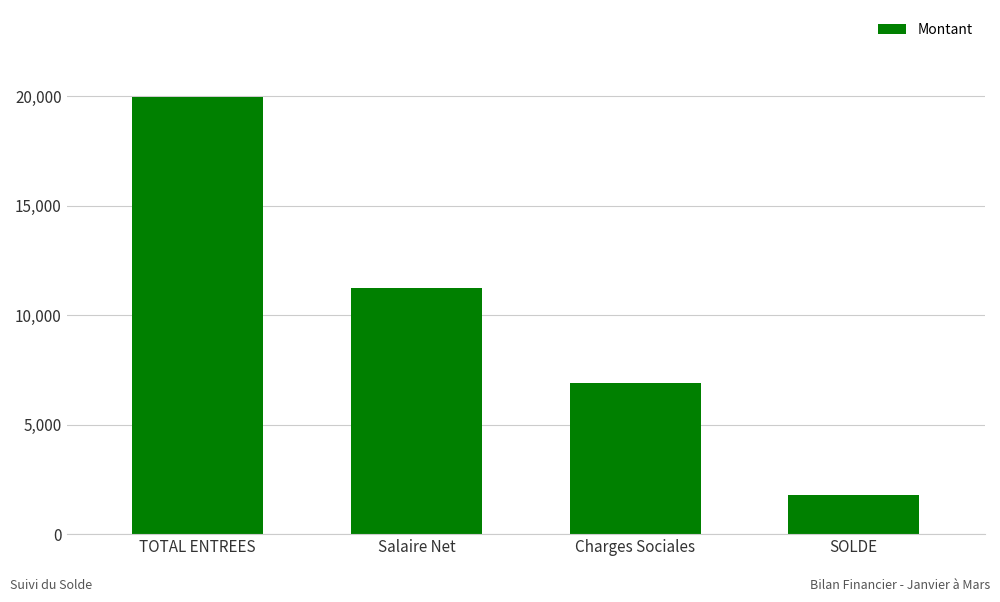

Are the bars grouped side by side (vs. stacked)?

No